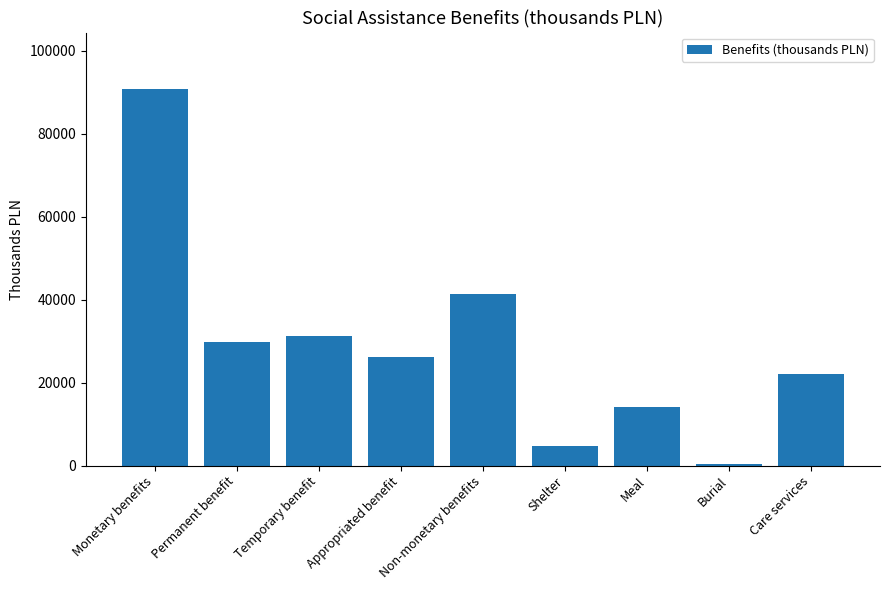

Rank the categories by value from highest to lowest.

Monetary benefits, Non-monetary benefits, Temporary benefit, Permanent benefit, Appropriated benefit, Care services, Meal, Shelter, Burial